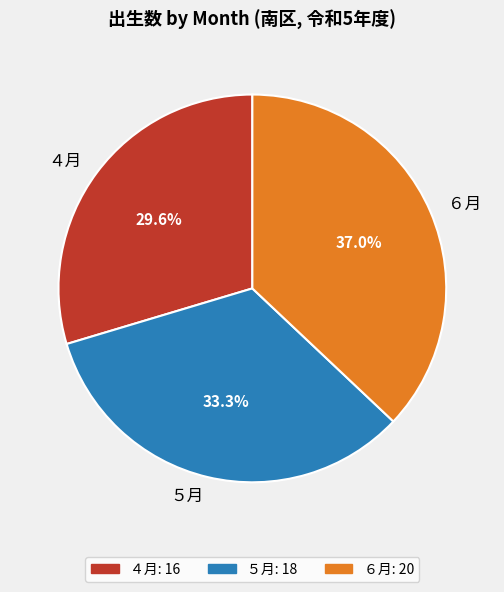

Count the number of slices in the pie.

3